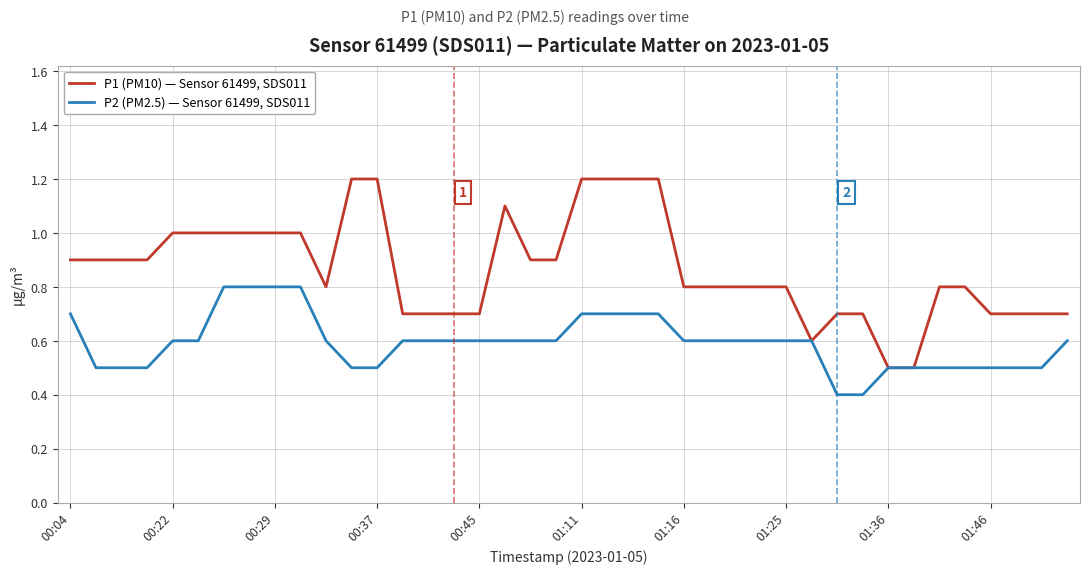

Count the P1 (PM10) — Sensor 61499, SDS011 values in the range 0 to 1.

33